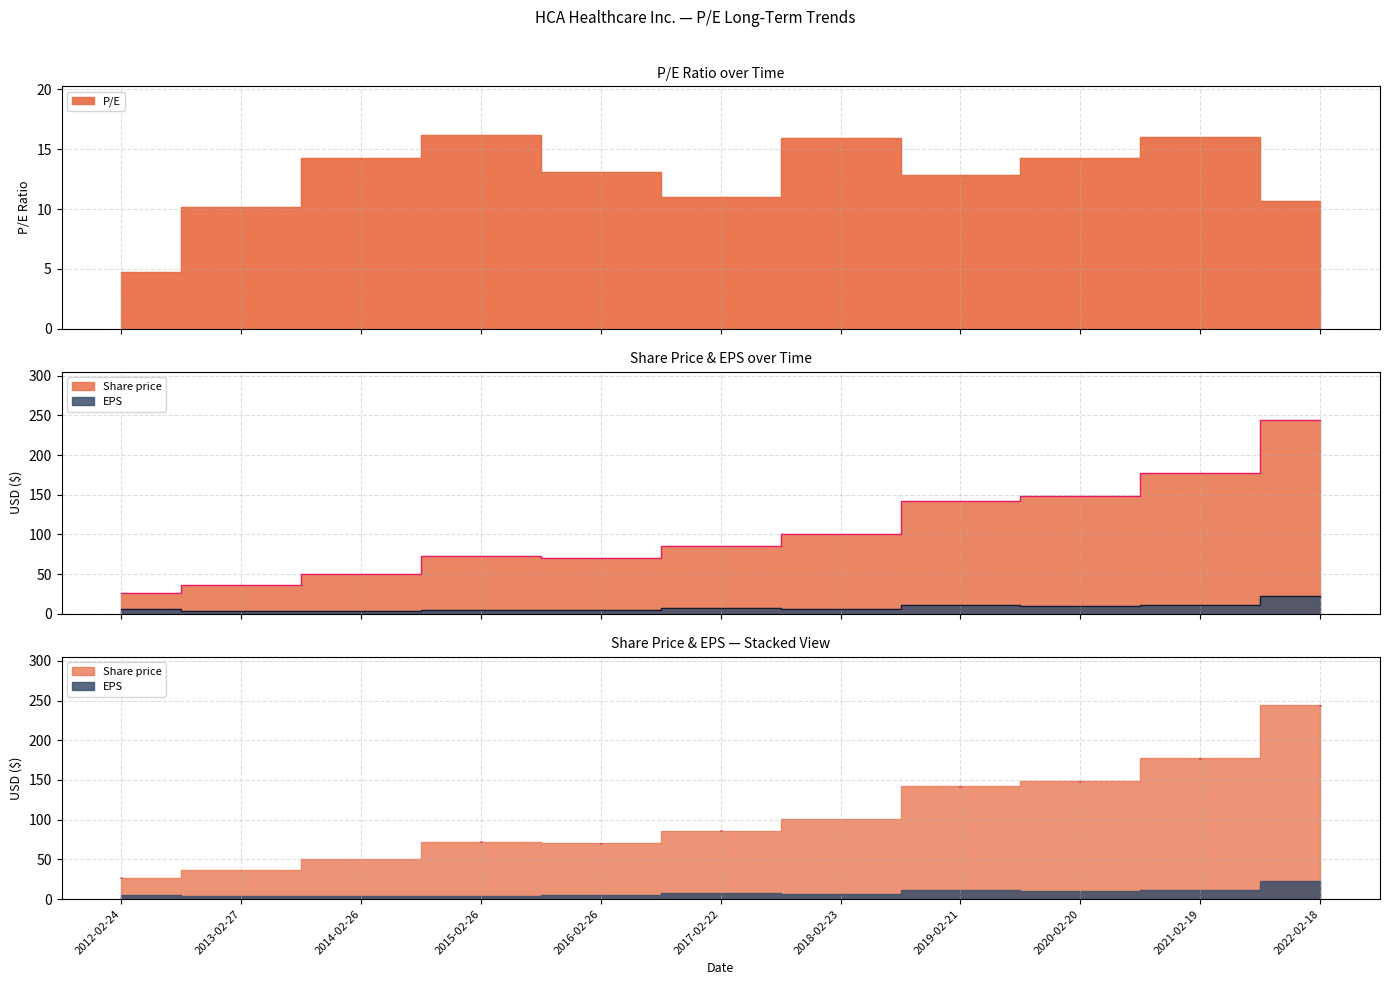

Which series has the largest range (max minus min)?

Share price